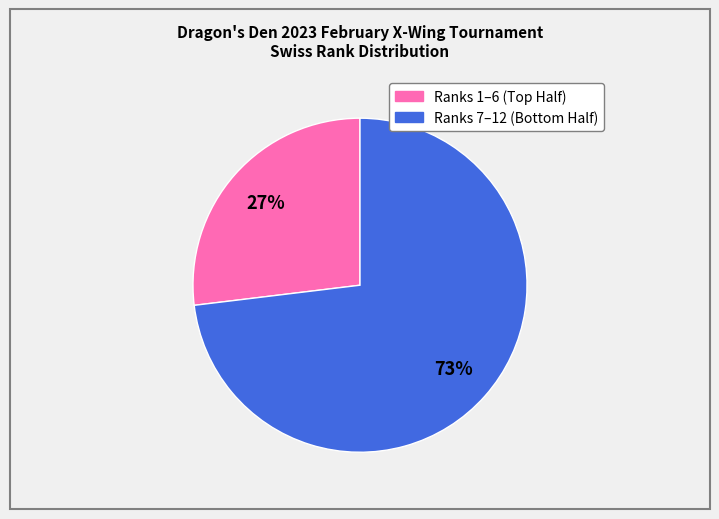

To the nearest percent, what is the average slice percentage?

50%